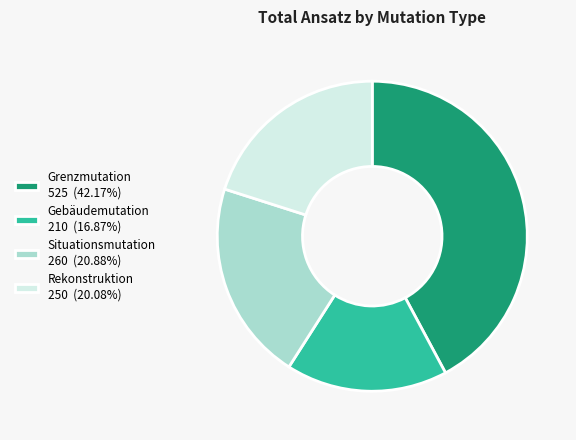

Count the number of slices in the pie.

4